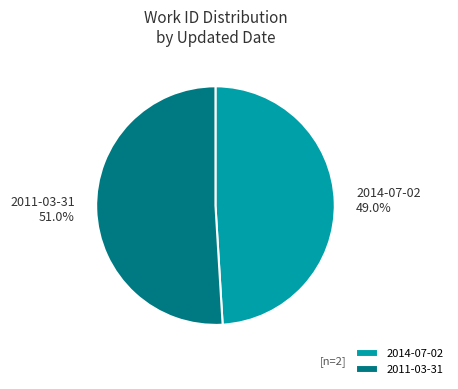

To the nearest percent, what portion does 2014-07-02 represent?

49%